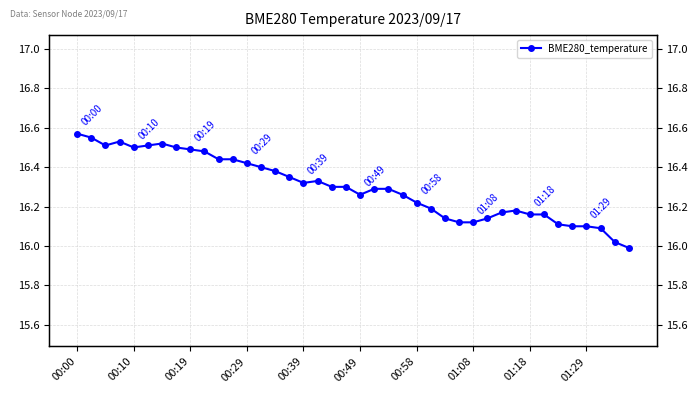

How many lines are shown in the chart?

1